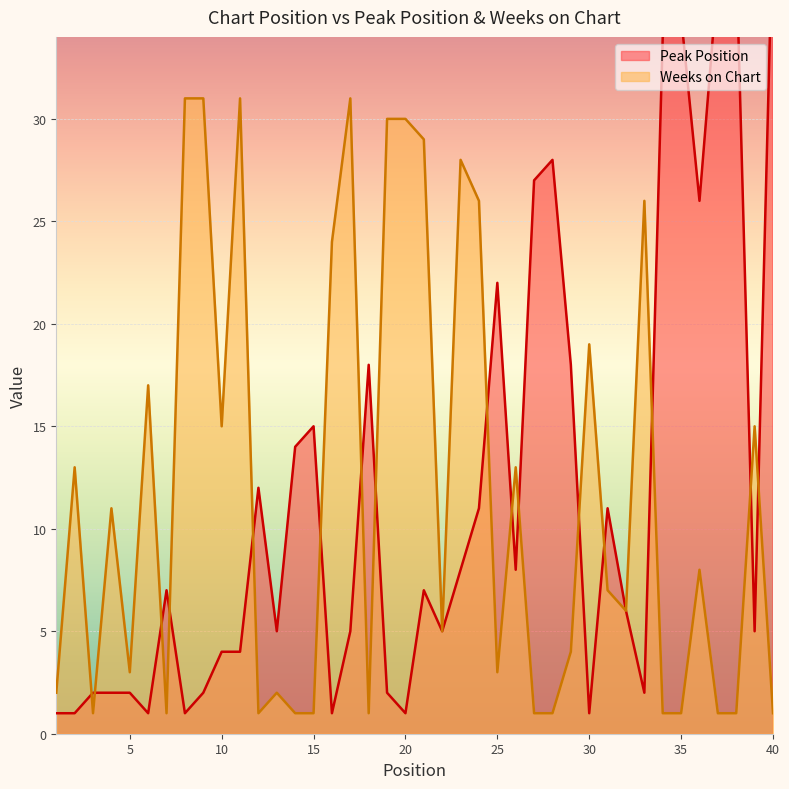

What is the maximum value shown in the chart?

40